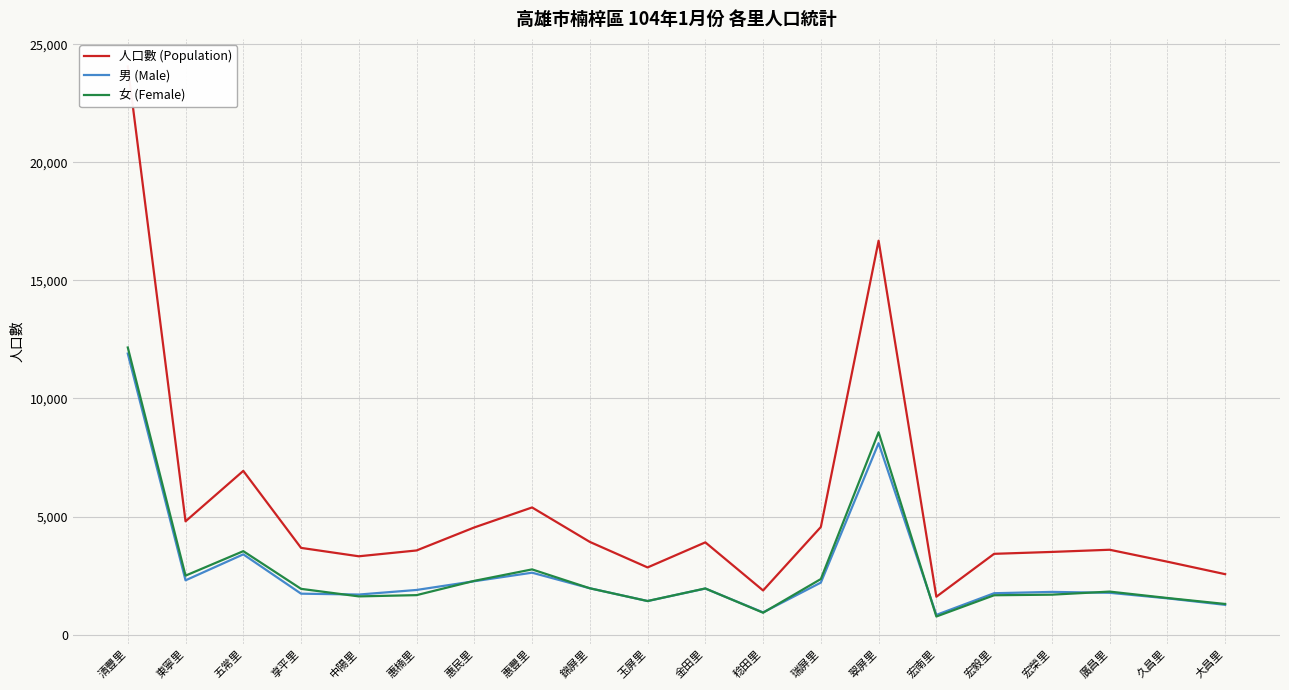

Where is the first local maximum for 人口數 (Population)?

五常里